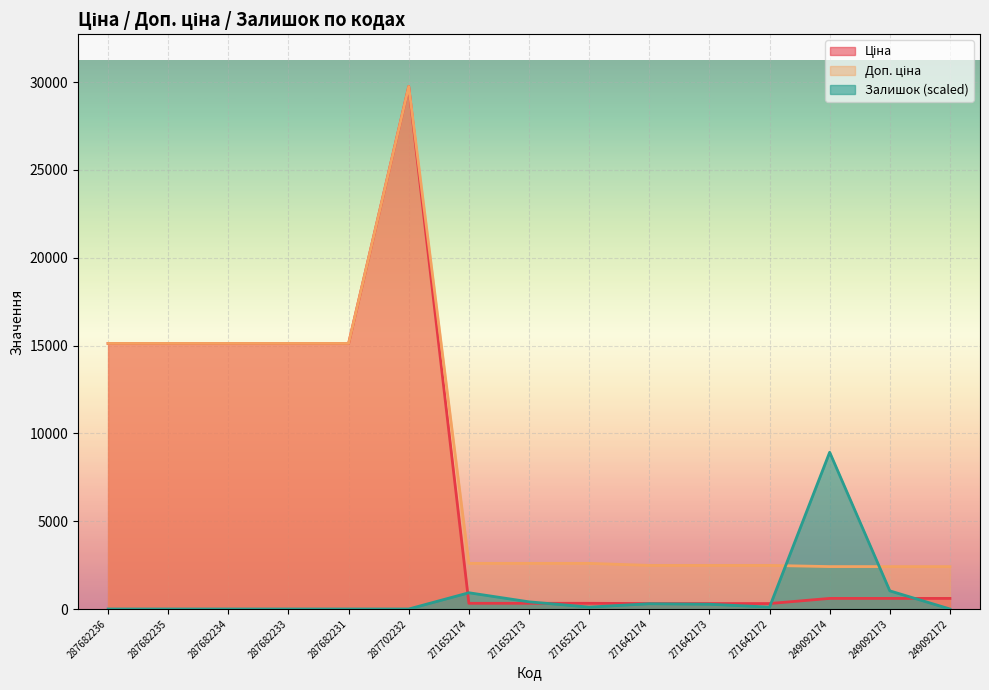

Which category has the lowest value in the Залишок series?

287682236